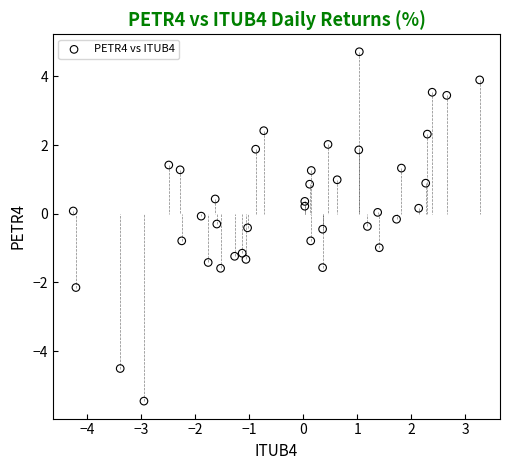

What is the range of Y values (max minus min)?

10.2